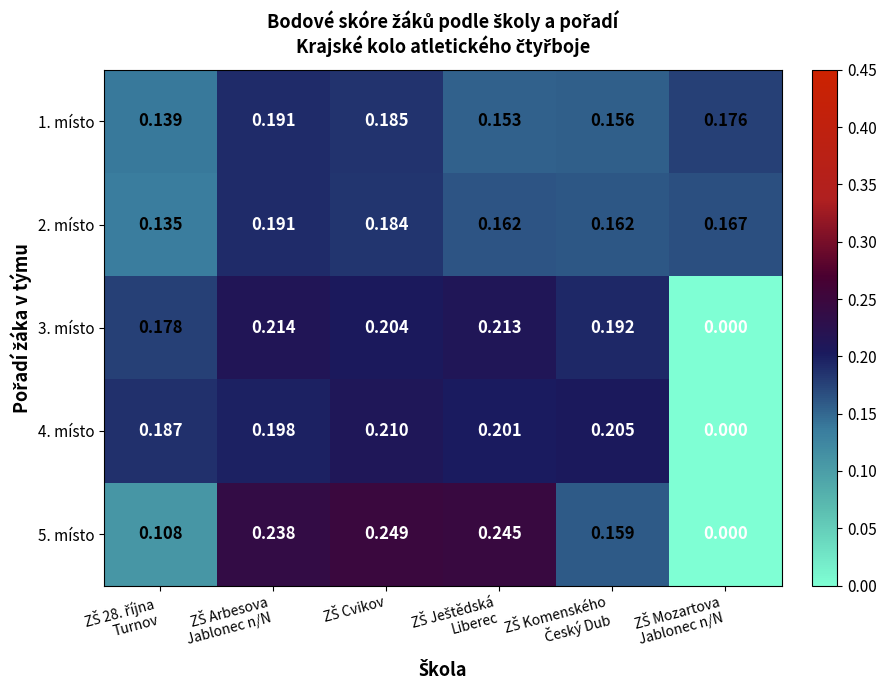

Rank the series at ZŠ Arbesova Jablonec n/N from highest to lowest value.

5. místo, 3. místo, 4. místo, 1. místo, 2. místo